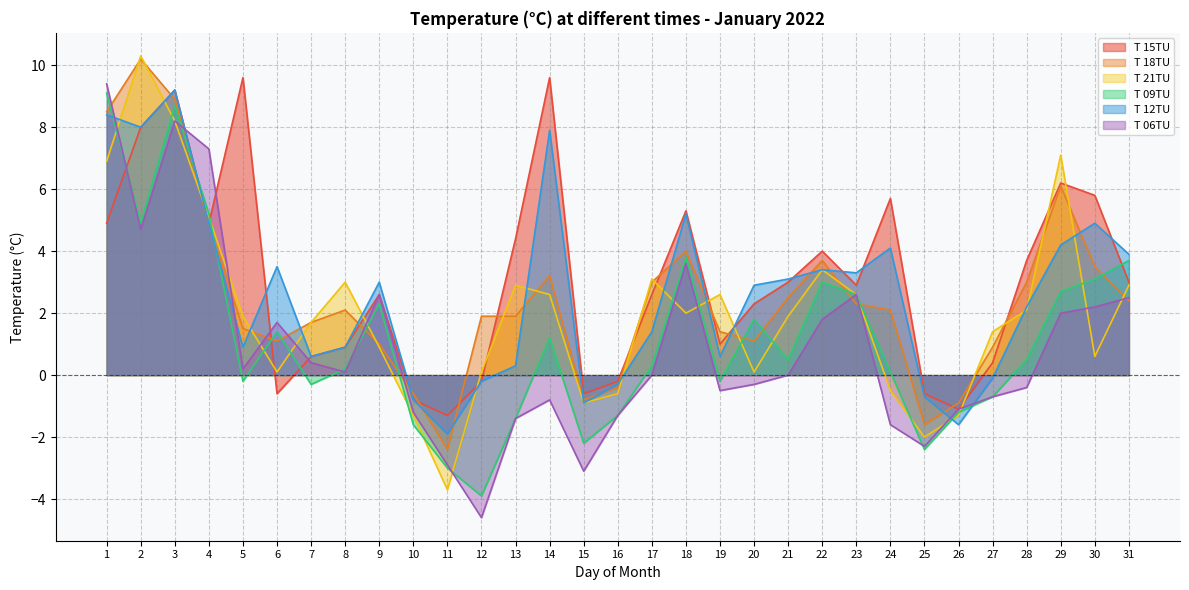

What is the value of the T 12TU point at the 22nd from the left?

3.4